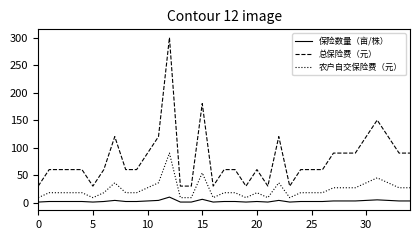

List the series in order of their peak value, highest first.

总保险费（元）, 农户自交保险费（元）, 保险数量（亩/株）